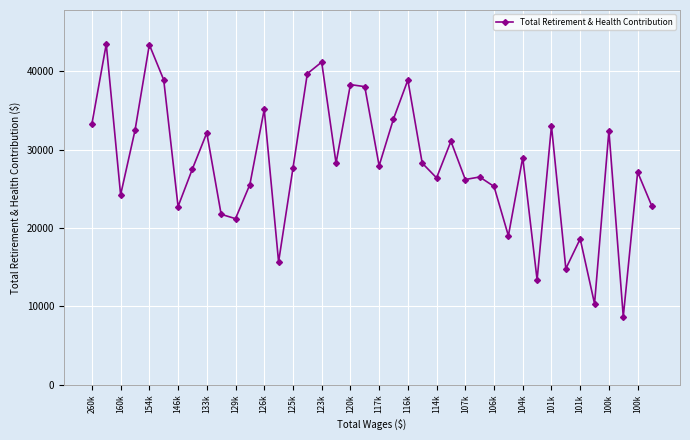

What is the value of the 24th point from the left?

28265